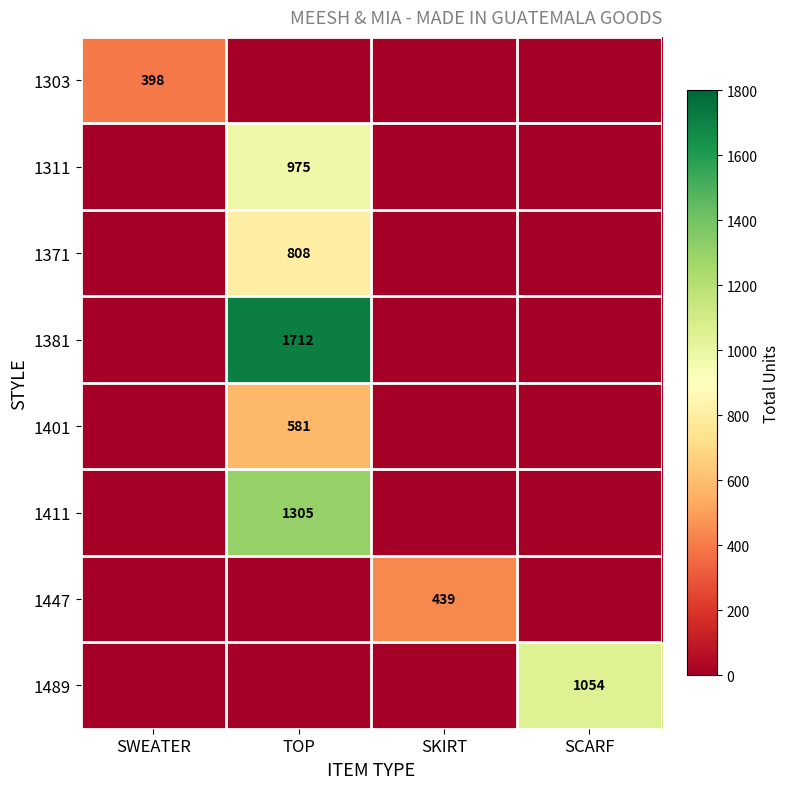

Is the value of 1381 at TOP greater than the value of 1303 at SWEATER?

Yes